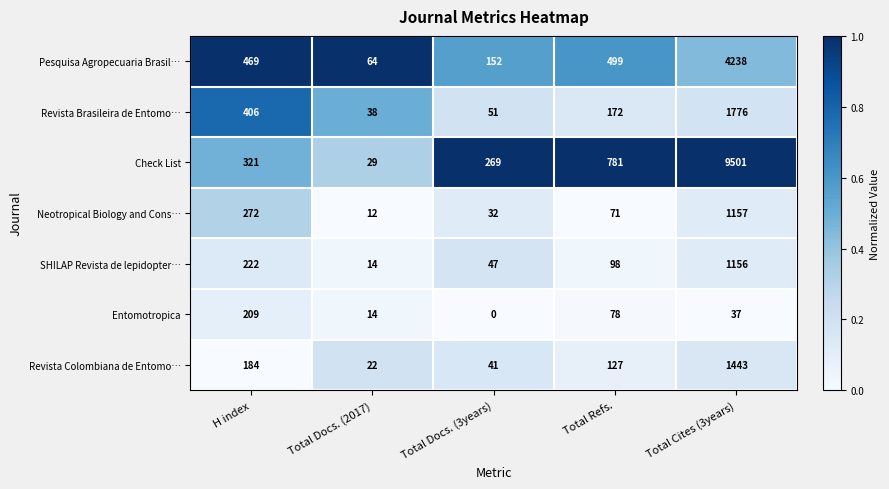

At which category does the chart reach its minimum across all series?

Total Docs. (3years)